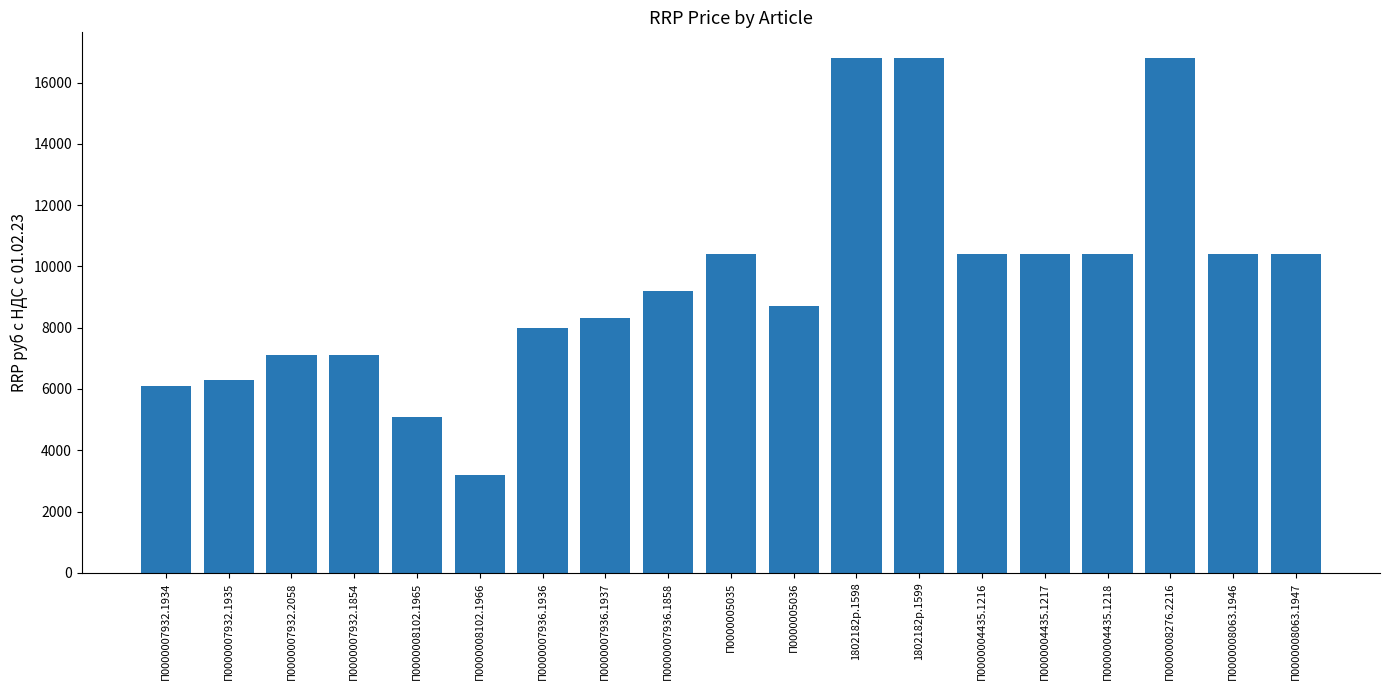

What is the ratio of the value at П0000007932.2058 to the value at П0000008102.1965?

1.4